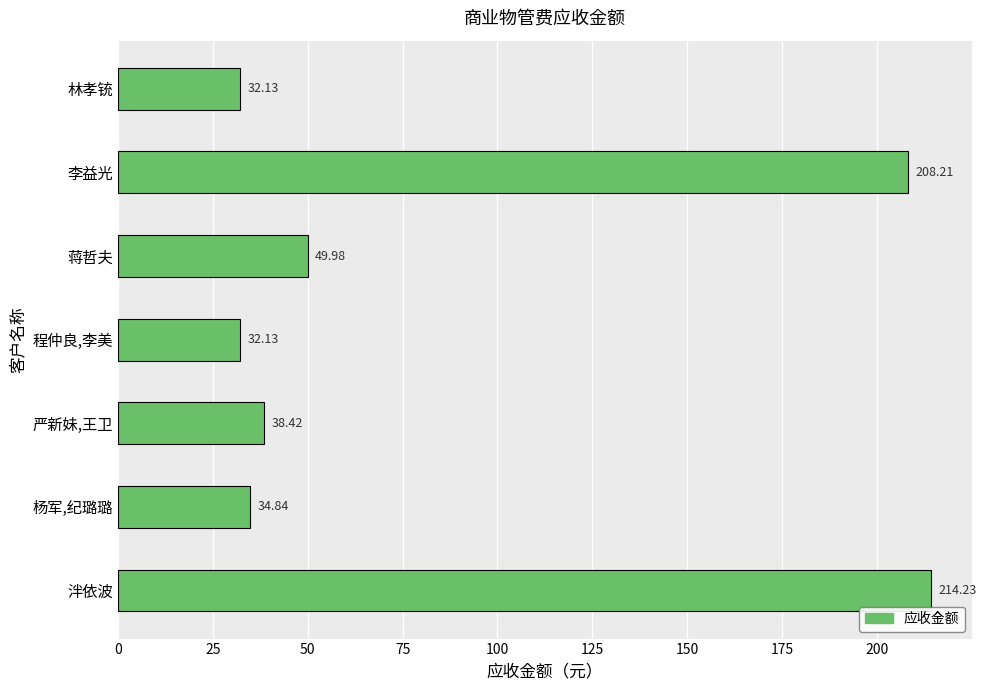

What is the average value?

87.1